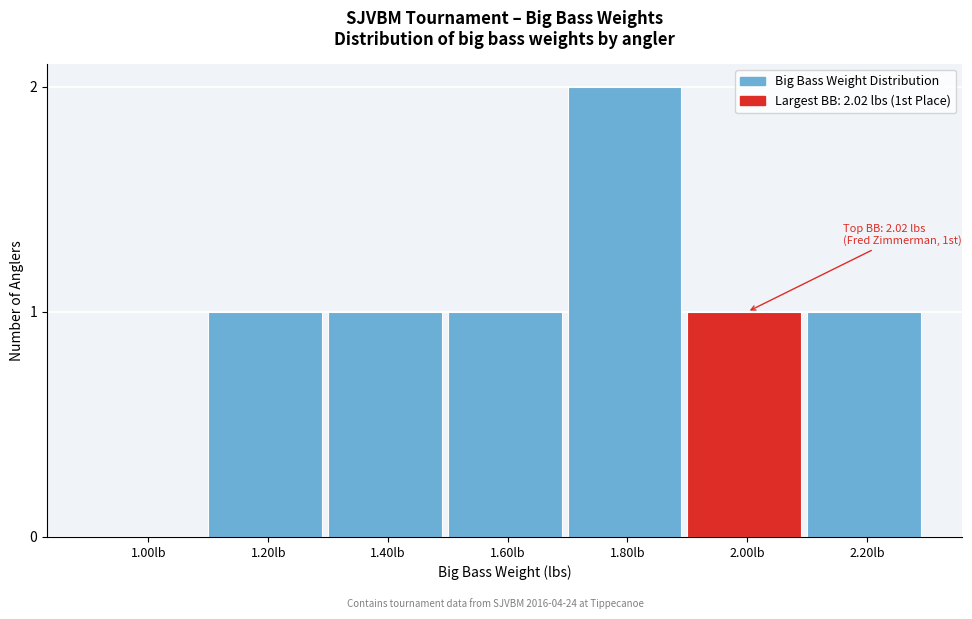

Reading right to left, extract all data points from this chart.

2.20lb=1	2.00lb=1	1.80lb=2	1.60lb=1	1.40lb=1	1.20lb=1	1.00lb=0